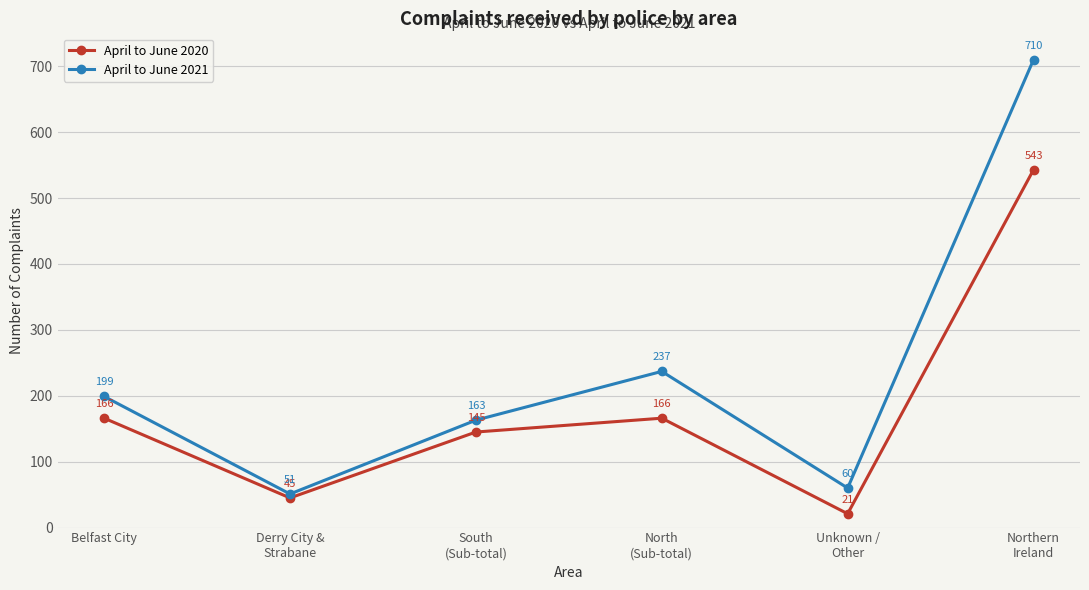

What is the lowest value of the April to June 2020 series?

21